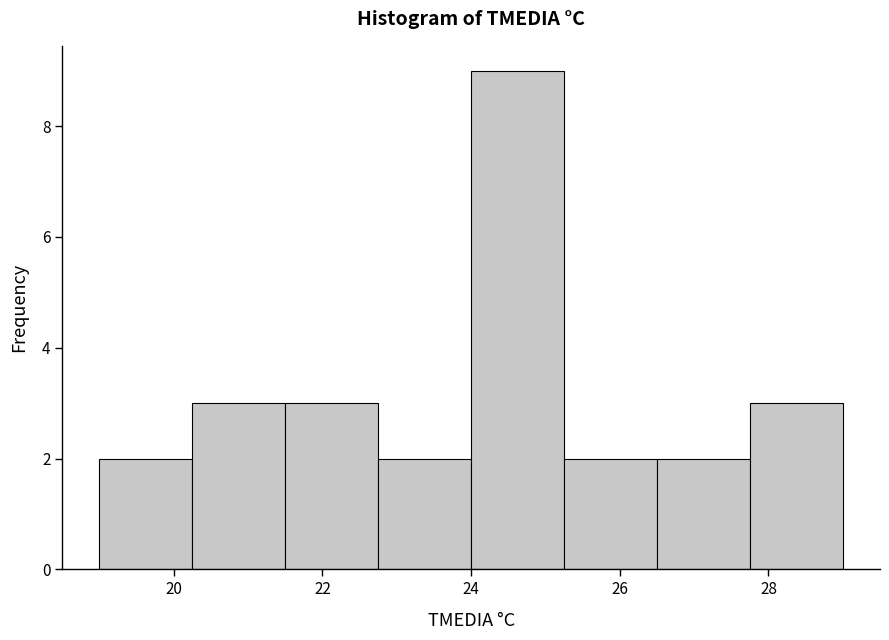

Reading left to right, transcribe this chart: for each bar, give the range it covers on the x-axis and its height. Neither the bar edges nor the heights are printed on the chart, so give them approximately, as read against the axes.

19.00 to 20.25: 2
20.25 to 21.50: 3
21.50 to 22.75: 3
22.75 to 24.00: 2
24.00 to 25.25: 9
25.25 to 26.50: 2
26.50 to 27.75: 2
27.75 to 29.00: 3